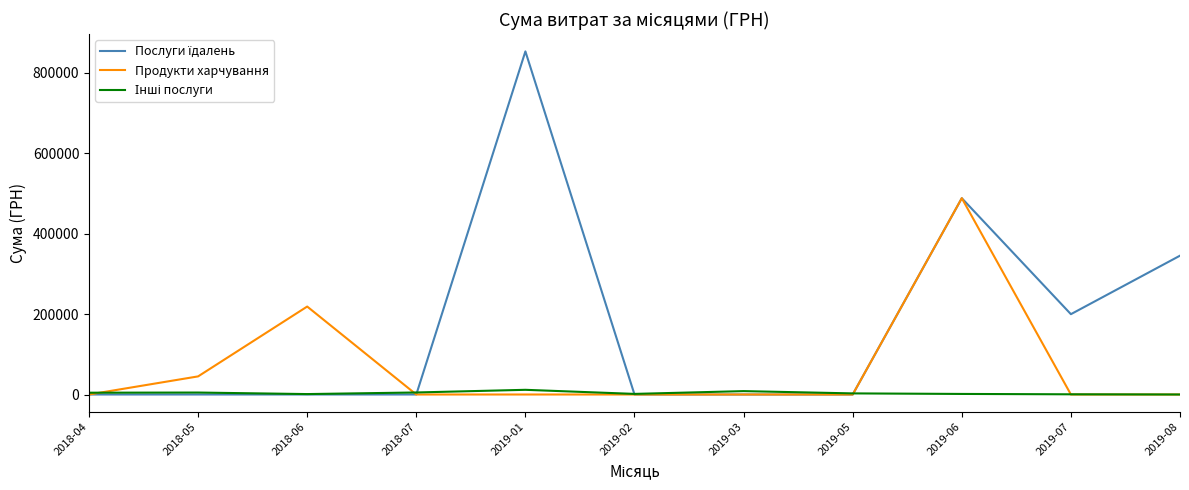

What is the maximum value shown in the chart?

852471.9